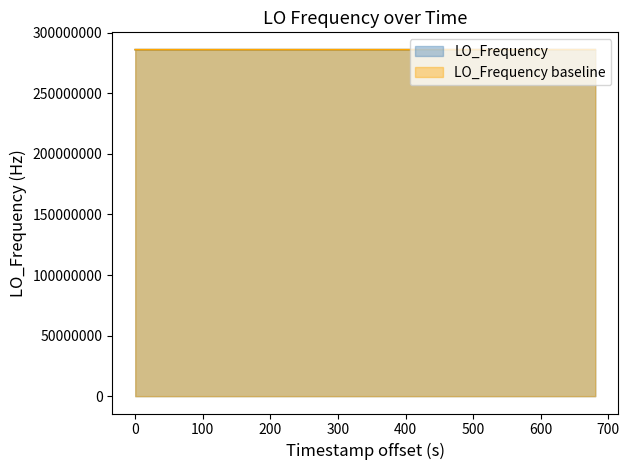

What is the greatest value displayed?

286047011.9